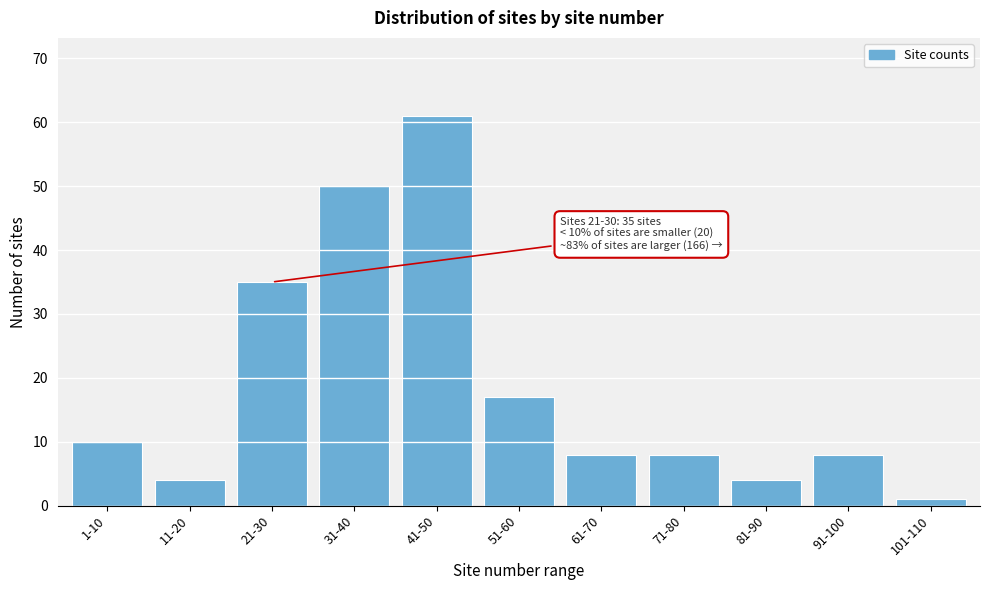

Reading left to right, what are all the values shown in this chart?

1-10=10	11-20=4	21-30=35	31-40=50	41-50=61	51-60=17	61-70=8	71-80=8	81-90=4	91-100=8	101-110=1